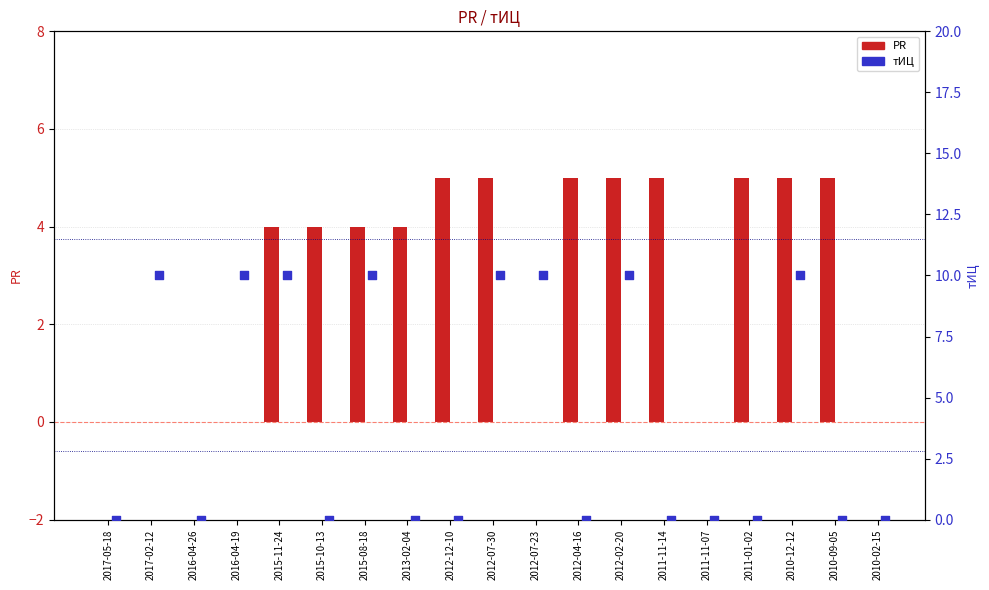

Which series contains the highest Y value?

тИЦ